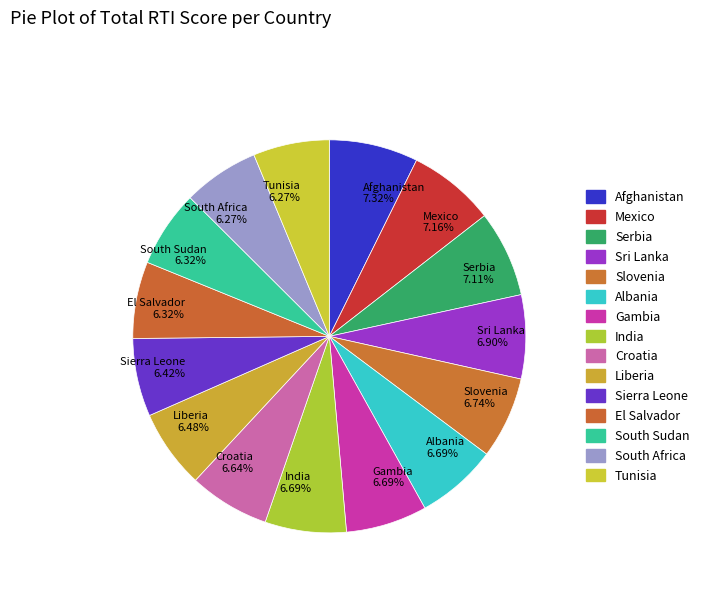

Approximately how many times larger is the value at Mexico compared to Afghanistan?

1.0